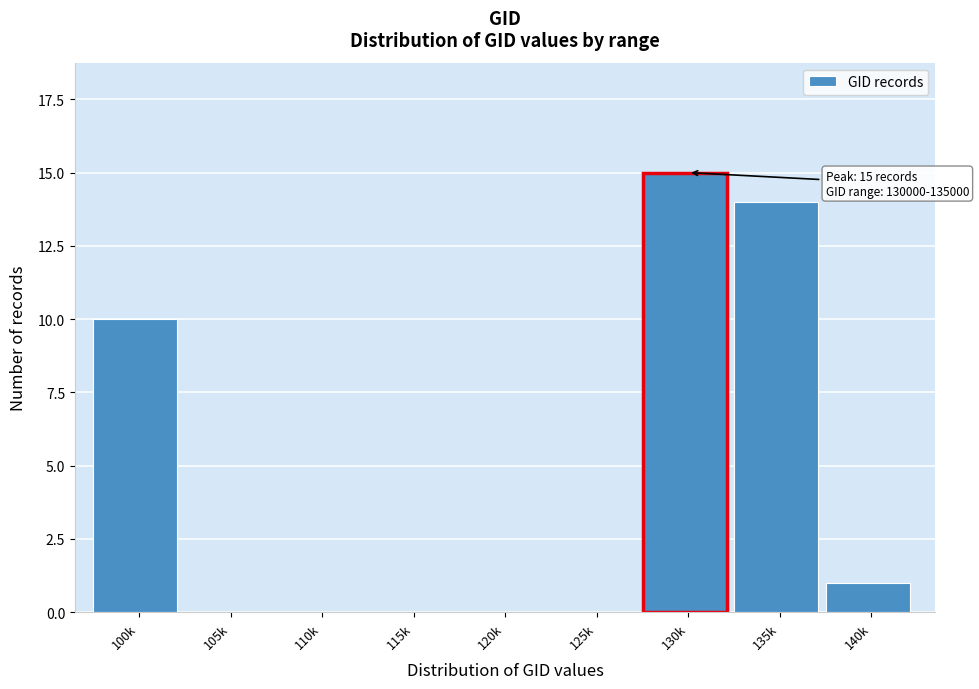

Reading left to right, extract all data points from this chart.

100k=10	105k=0	110k=0	115k=0	120k=0	125k=0	130k=15	135k=14	140k=1